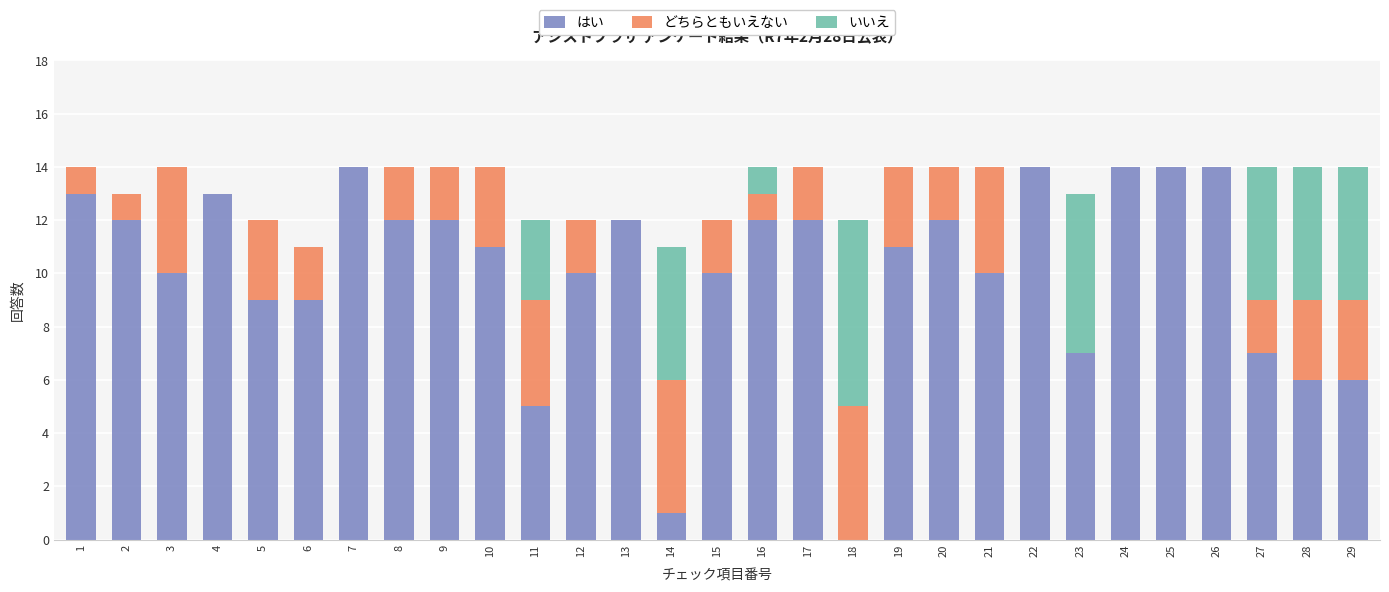

Are the bars grouped side by side (vs. stacked)?

No